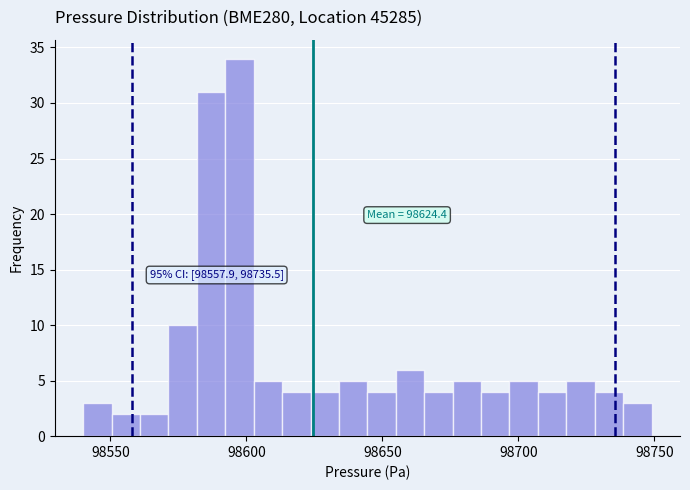

Around what value on the x-axis is the tallest bar? Give the approximate position of its centre, as read against the axis.

98595